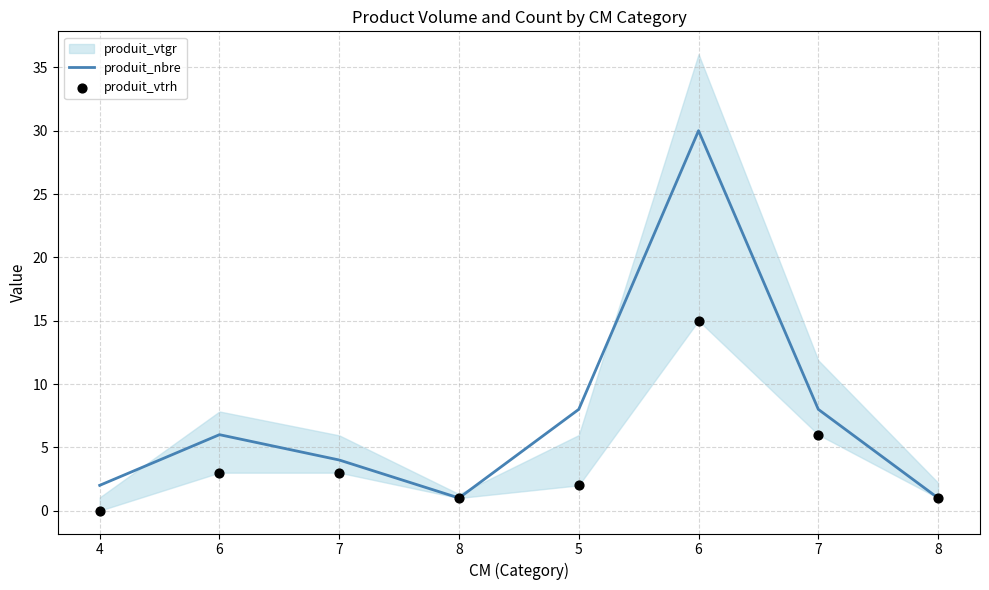

At which category is the sum across all series the highest?

6